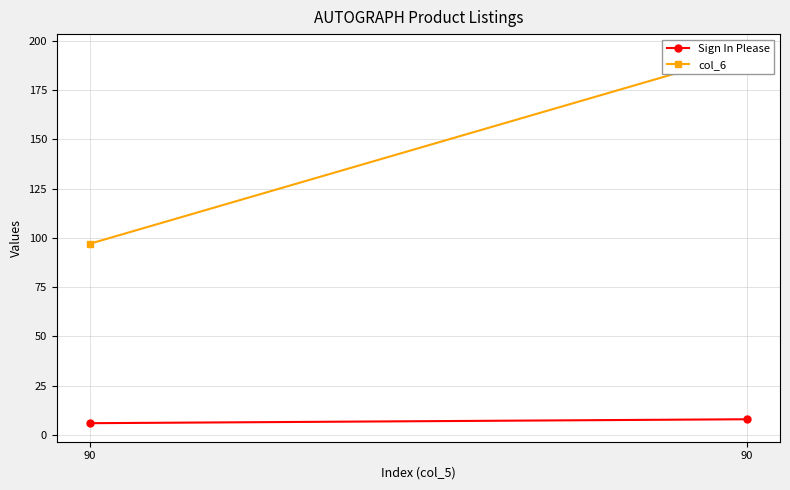

Is this an area chart (filled region under the line)?

No